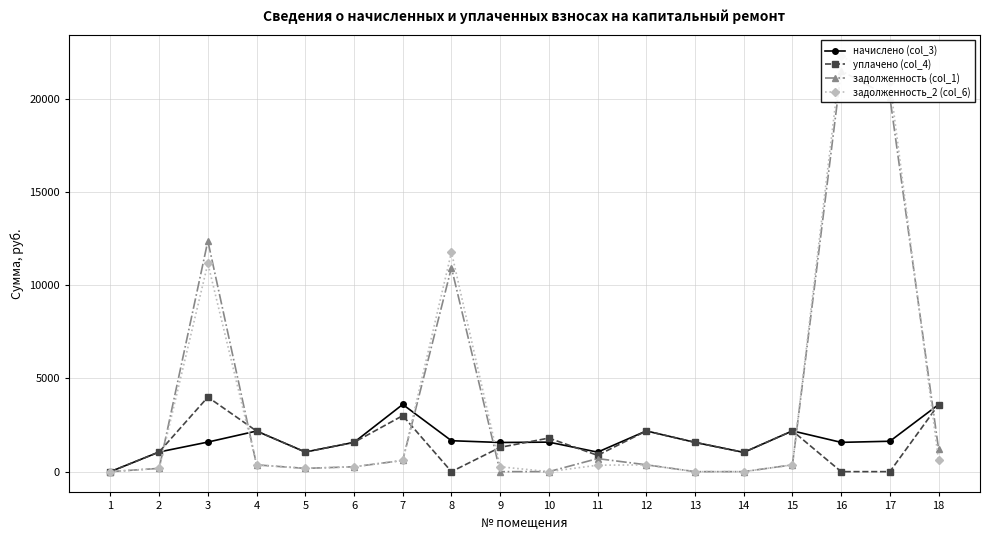

How many interior local peaks does the задолженность_2 (col_6) series have?

4